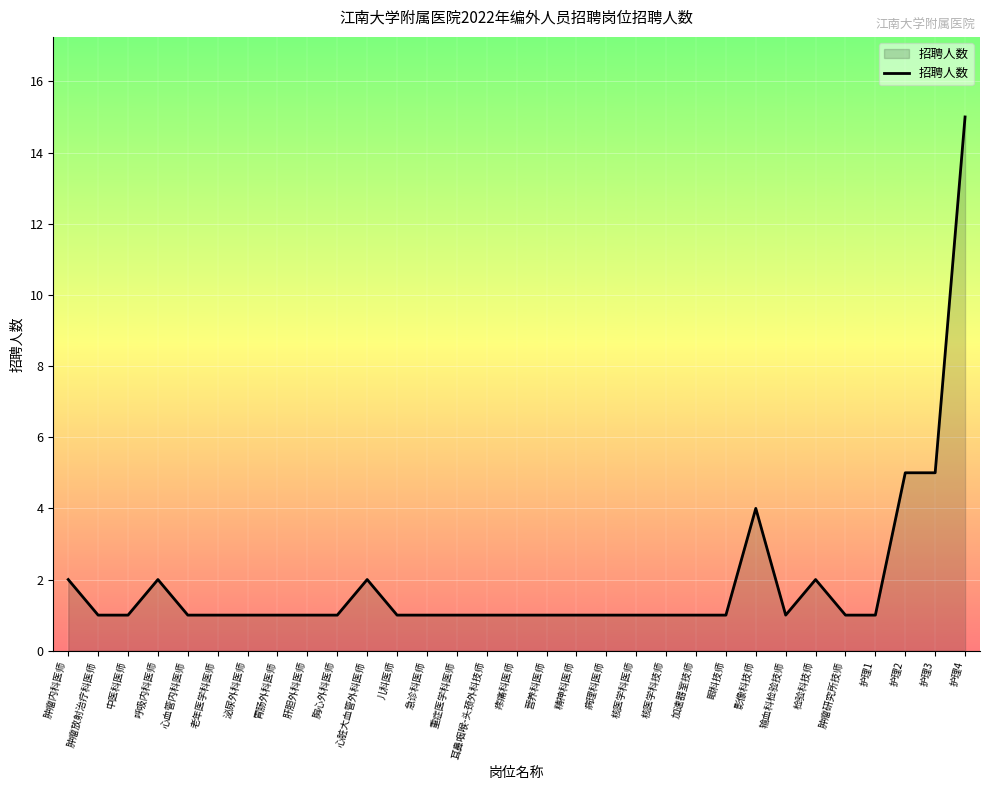

The chart shows a value of 0 at 加速器室技师. True or false?

False